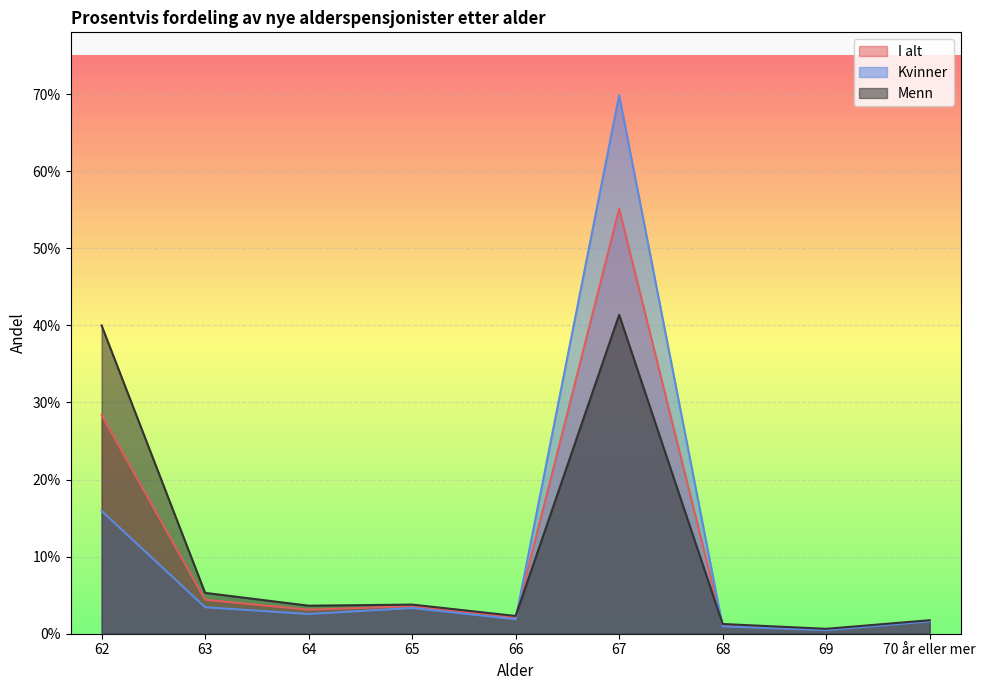

How many intersections are there between I alt and Kvinner?

2